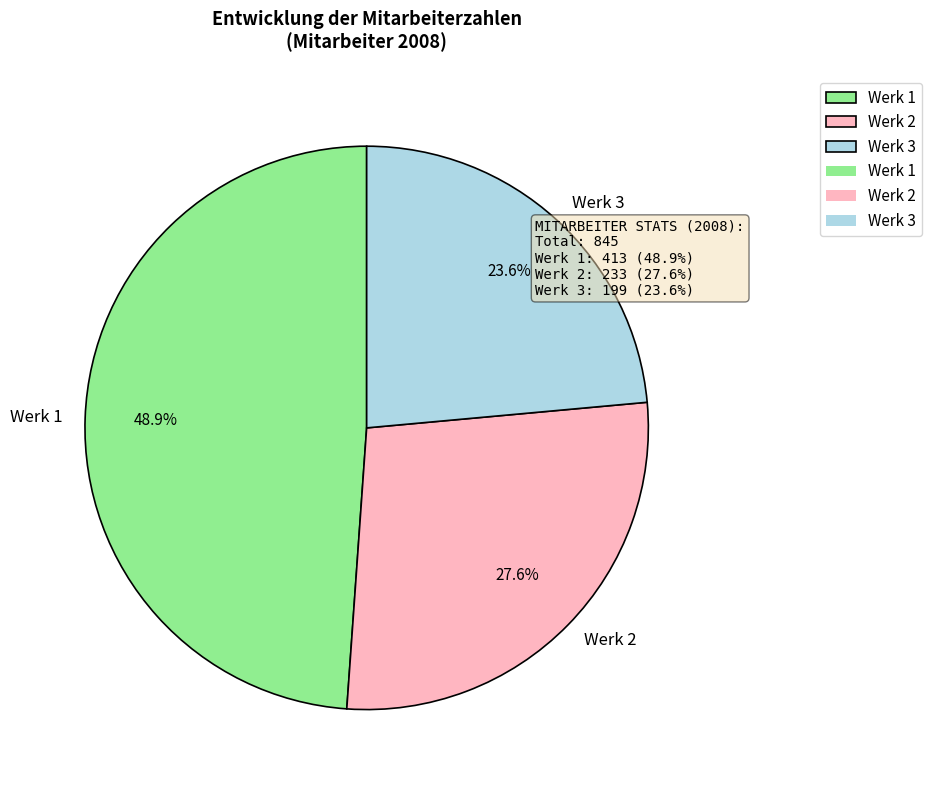

Is there a majority slice in this chart?

No